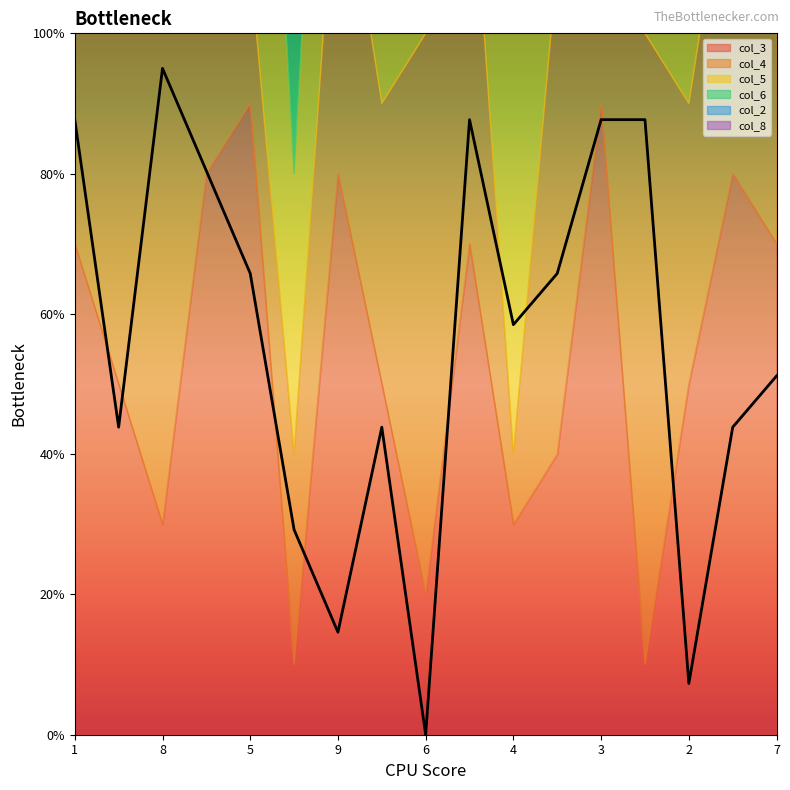

How many values in the col_2 series are below 5?

8